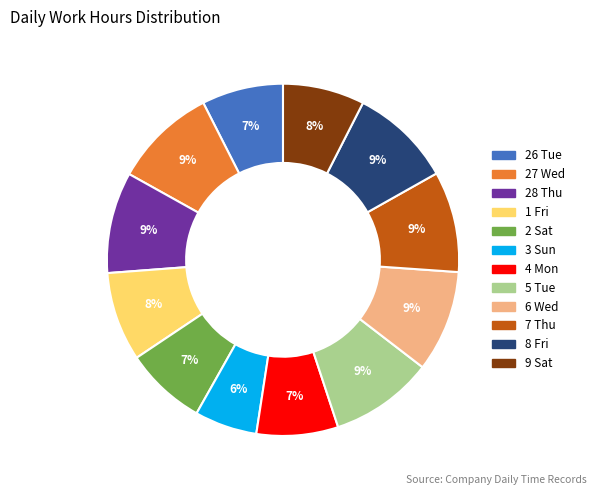

To the nearest percent, what is the combined percentage of 3 Sun and 28 Thu?

15%